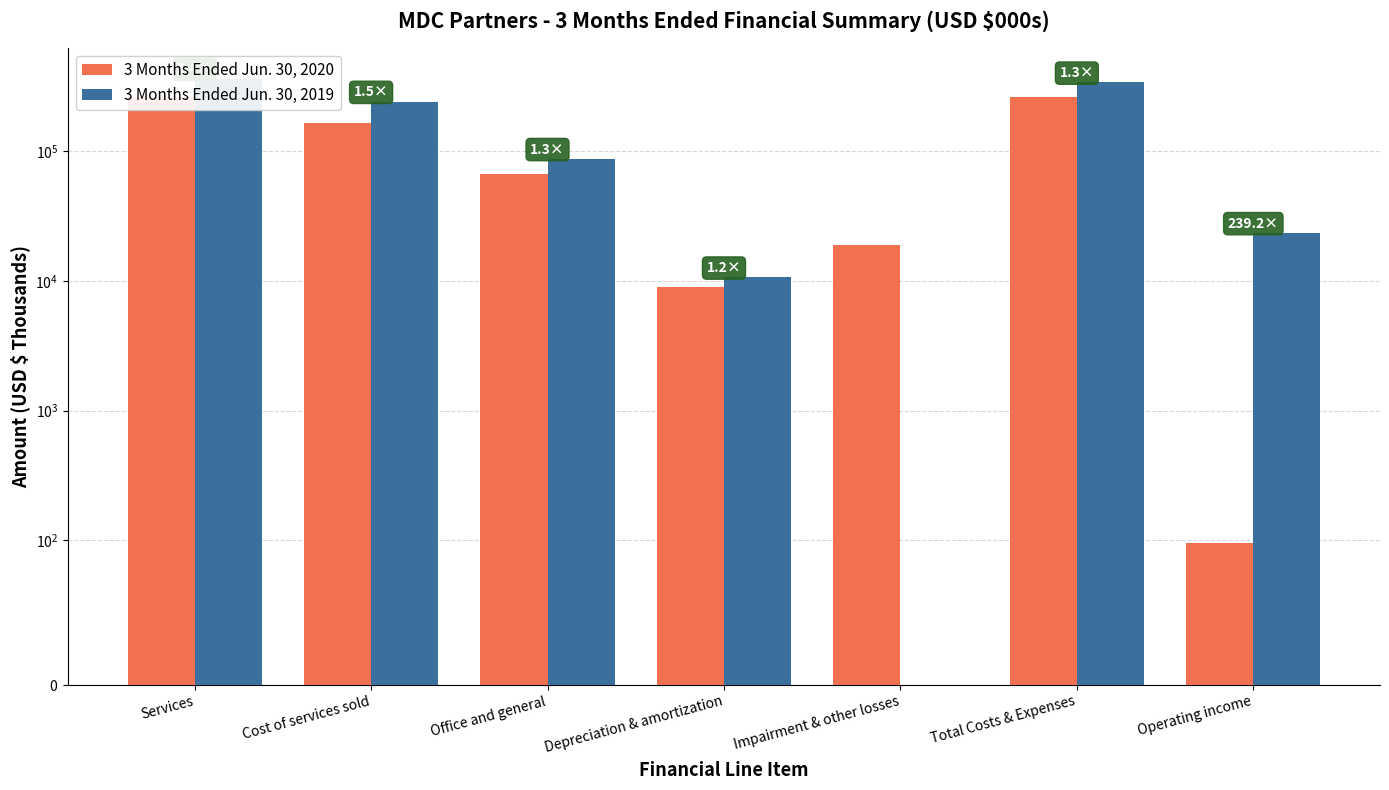

What is the sum of the 3 Months Ended Jun. 30, 2019 values at Impairment & other losses and Total Costs & Expenses?

338688